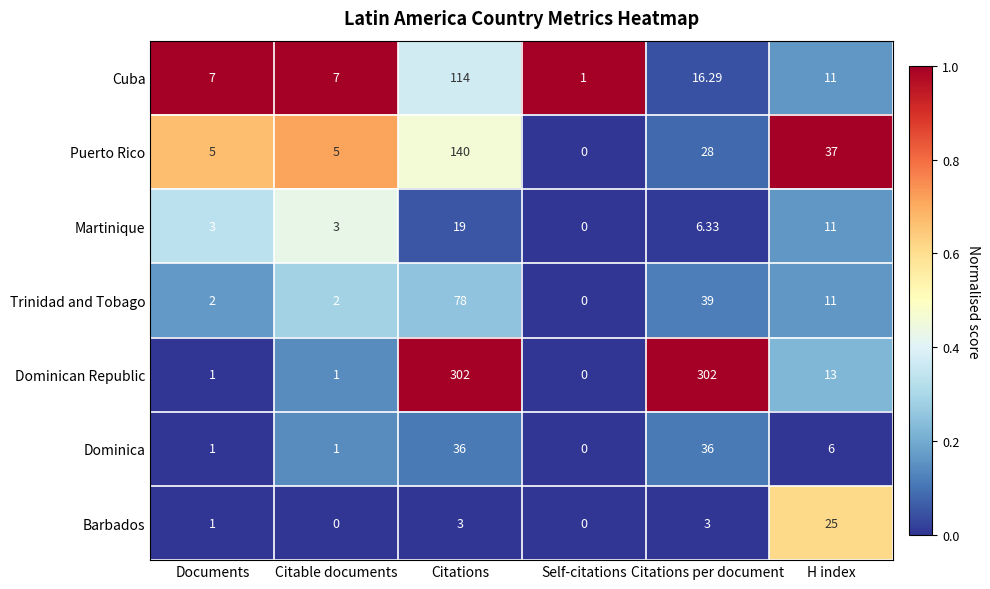

Where does the Trinidad and Tobago series first go above 11?

Citations